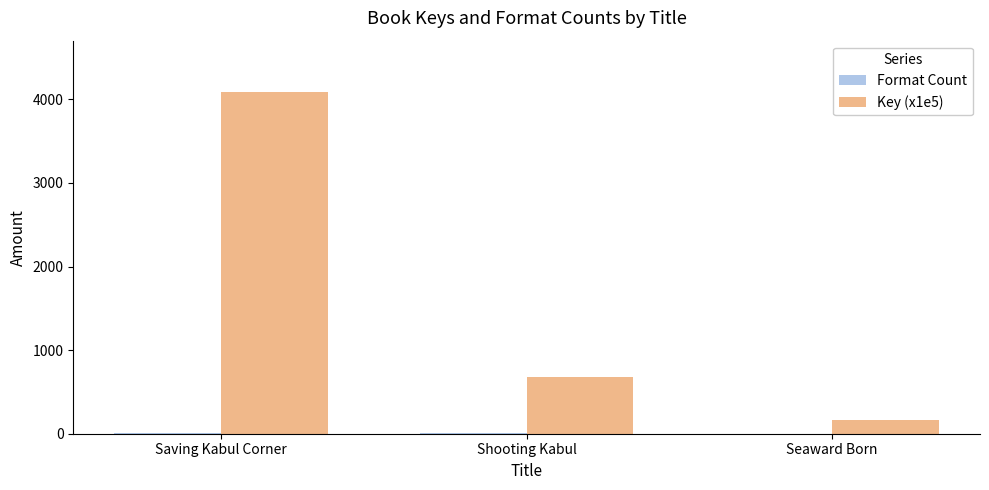

What is the approximate value of Key (x1e5) at Shooting Kabul?

673.4